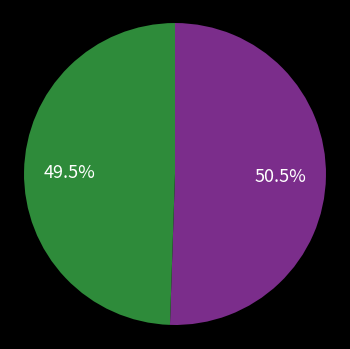

Is there any slice that represents more than half of the pie?

Yes